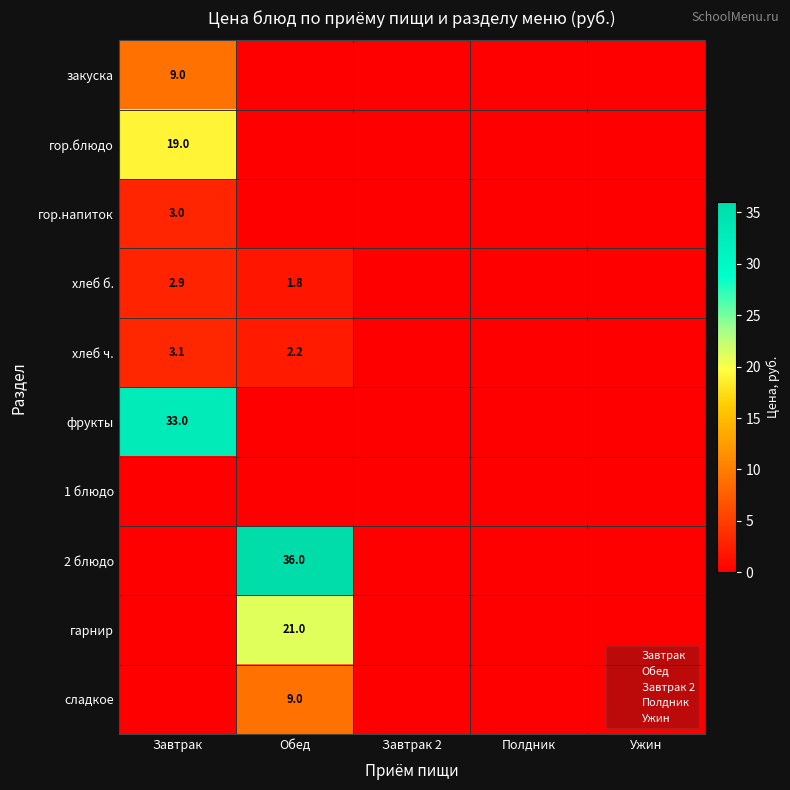

At which category is the sum across all series the highest?

Завтрак